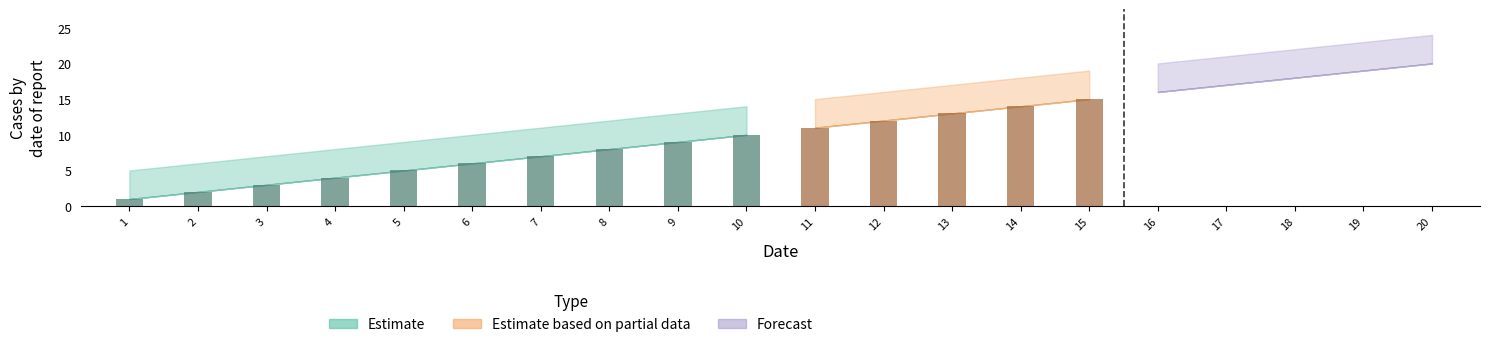

The value of col_9 at 3 is 2. True or false?

False